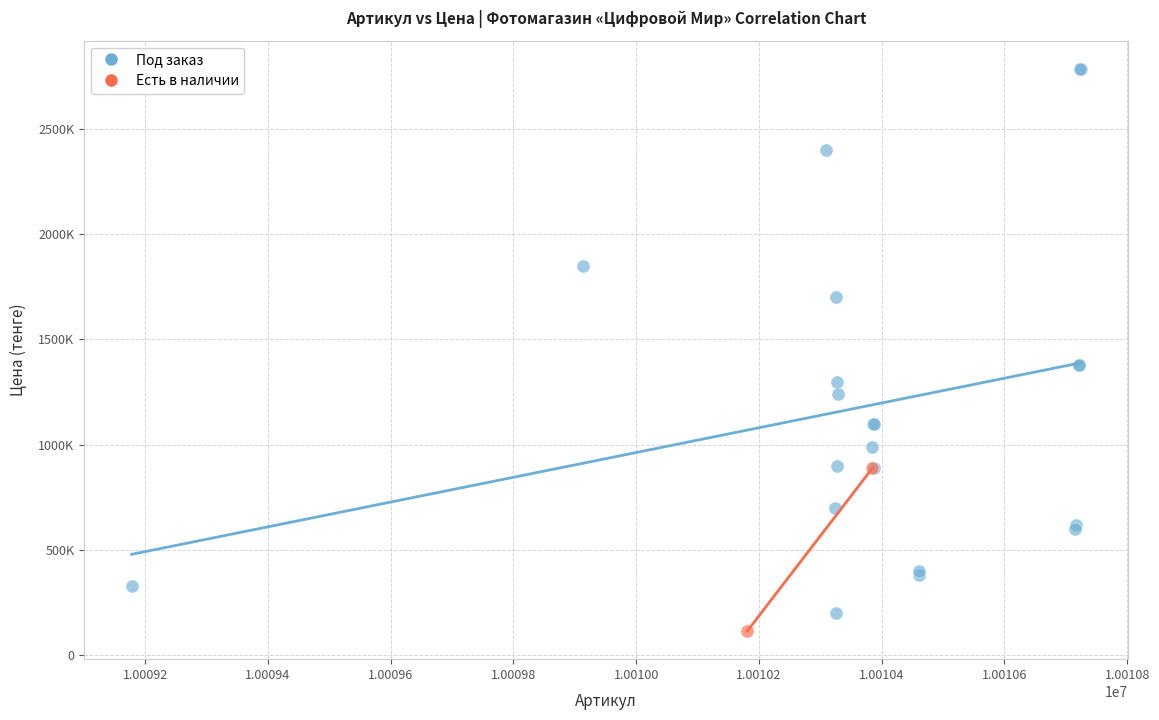

What are all the series names shown in the legend?

Под заказ, Есть в наличии